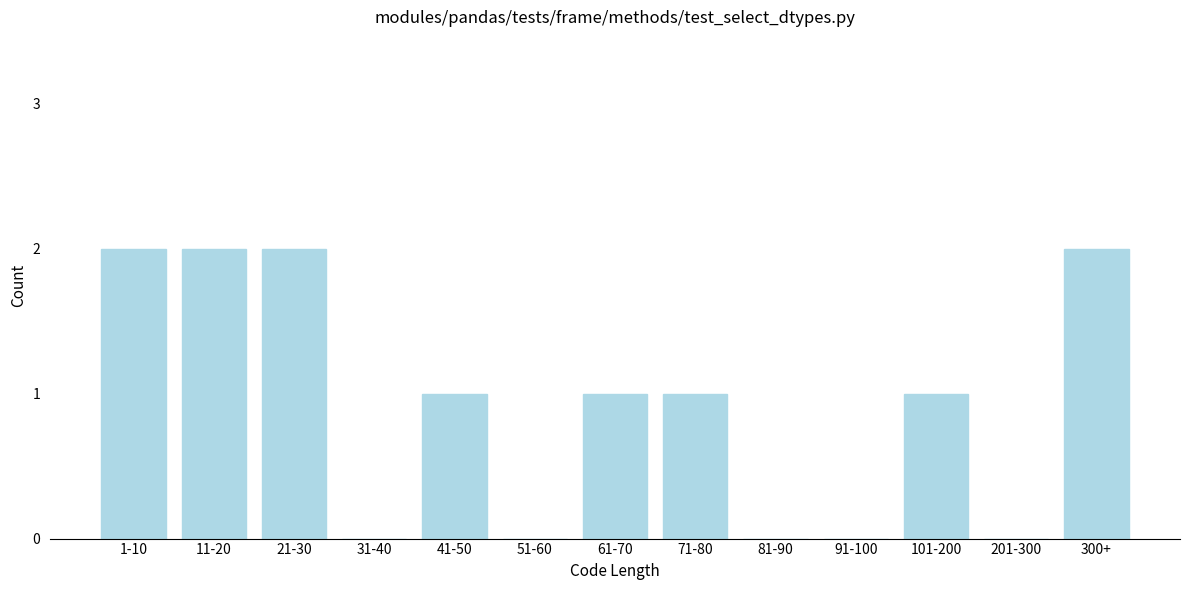

Reading left to right, what are all the values shown in this chart?

1-10=2	11-20=2	21-30=2	31-40=0	41-50=1	51-60=0	61-70=1	71-80=1	81-90=0	91-100=0	101-200=1	201-300=0	300+=2